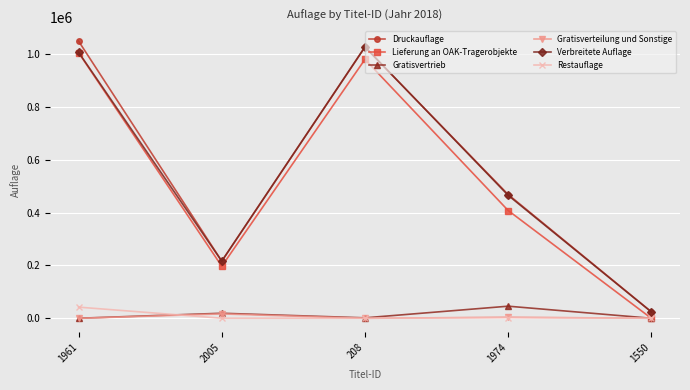

True or false: Restauflage and Verbreitete Auflage intersect in this chart.

False